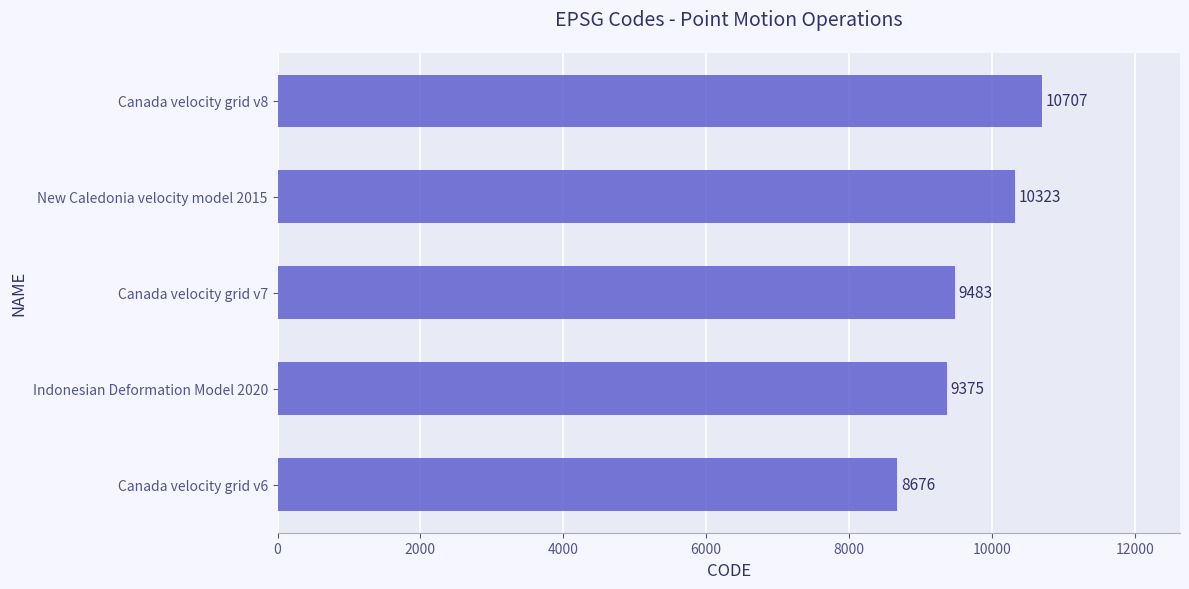

How many bars are there in total?

5